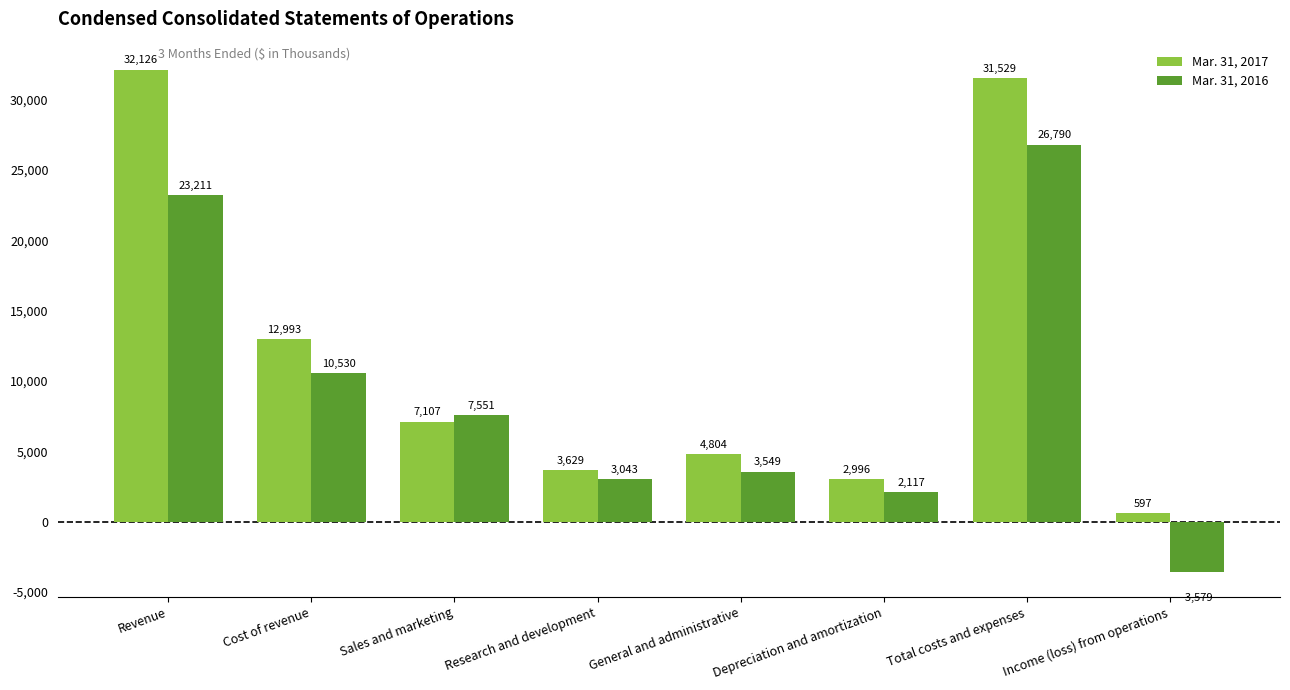

What are all the series names shown in the legend?

Mar. 31, 2017, Mar. 31, 2016